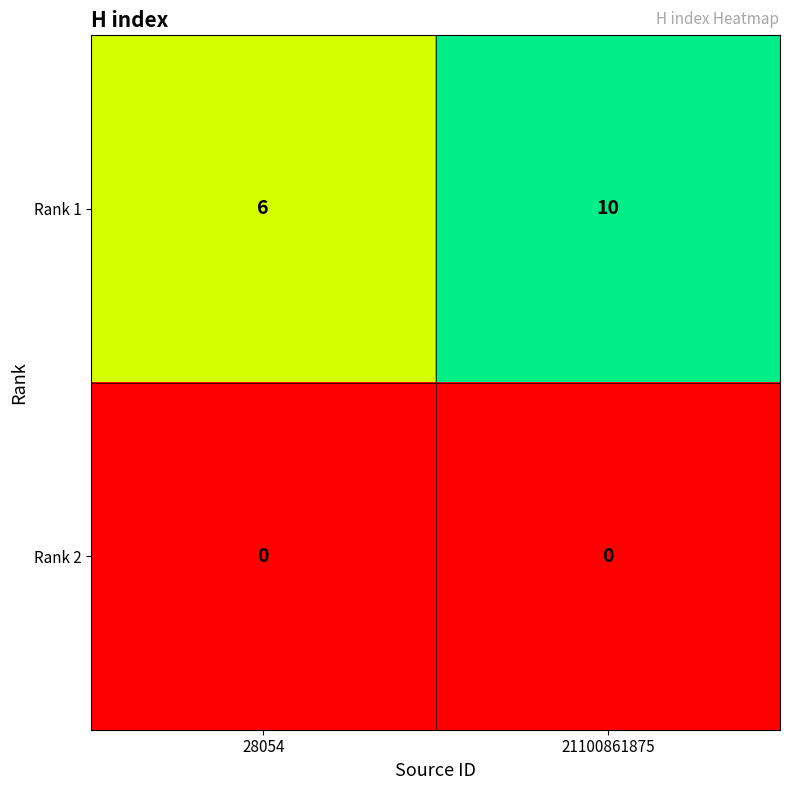

At 28054, list the series in order from largest to smallest.

Rank 1, Rank 2